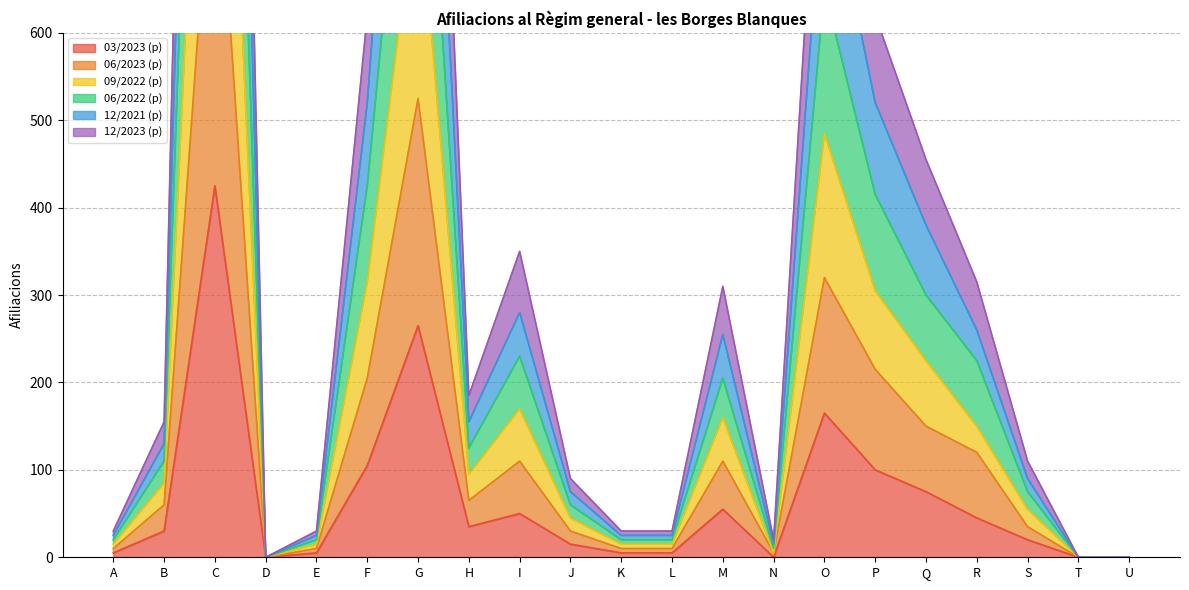

The value of 03/2023 (p) at P is 100. True or false?

True